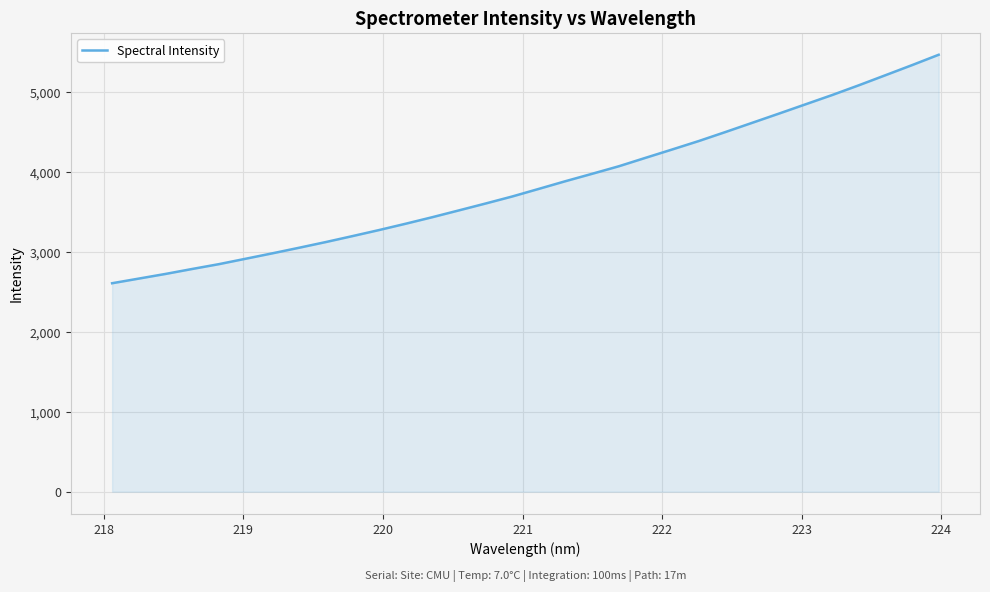

What is the smallest value displayed?

2610.4